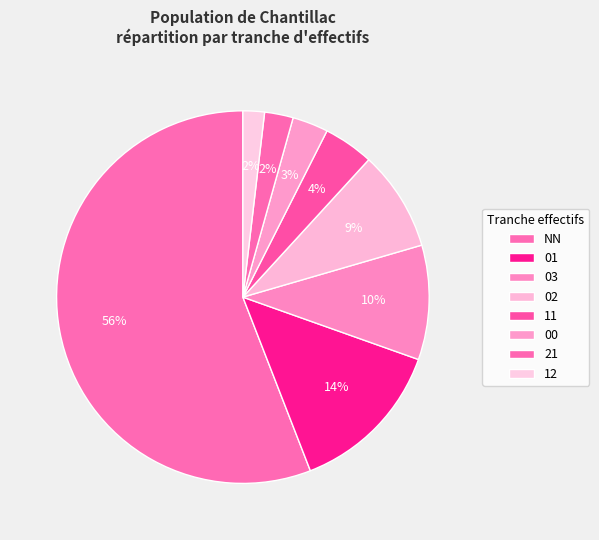

Approximately how many times larger is the value at 00 compared to NN?

0.1